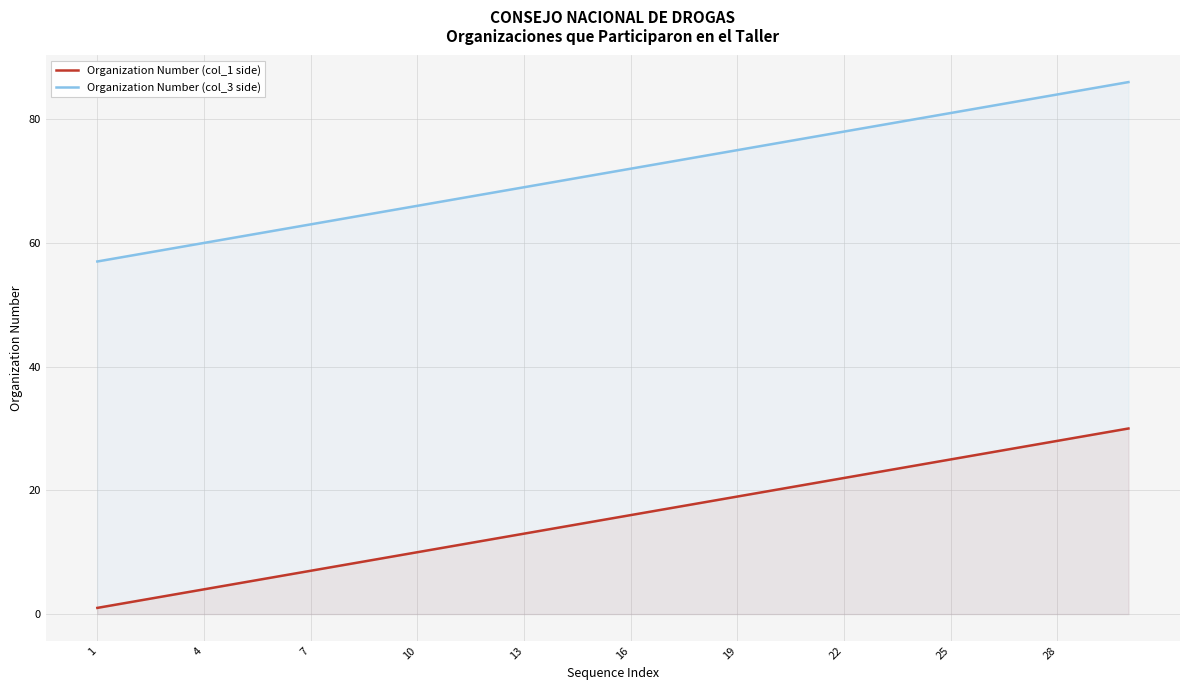

What is the difference between the highest and lowest values at 10?

56